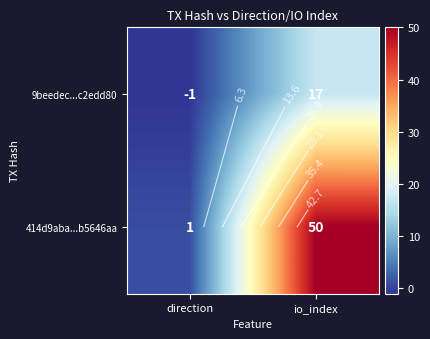

What is the greatest value displayed?

50